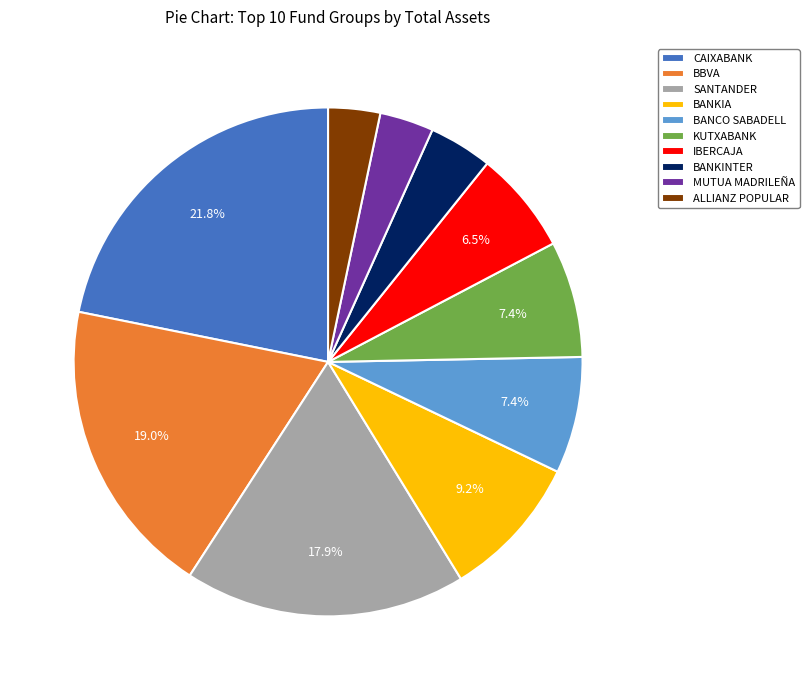

What is the largest slice in the pie chart?

CAIXABANK